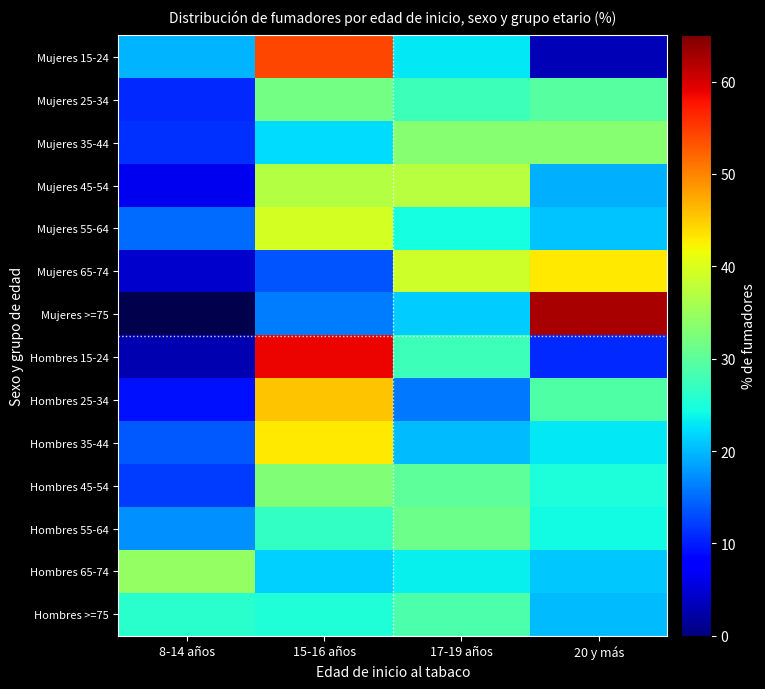

Rank the categories by Hombres 55-64 value from lowest to highest.

8-14 años, 20 y más, 15-16 años, 17-19 años